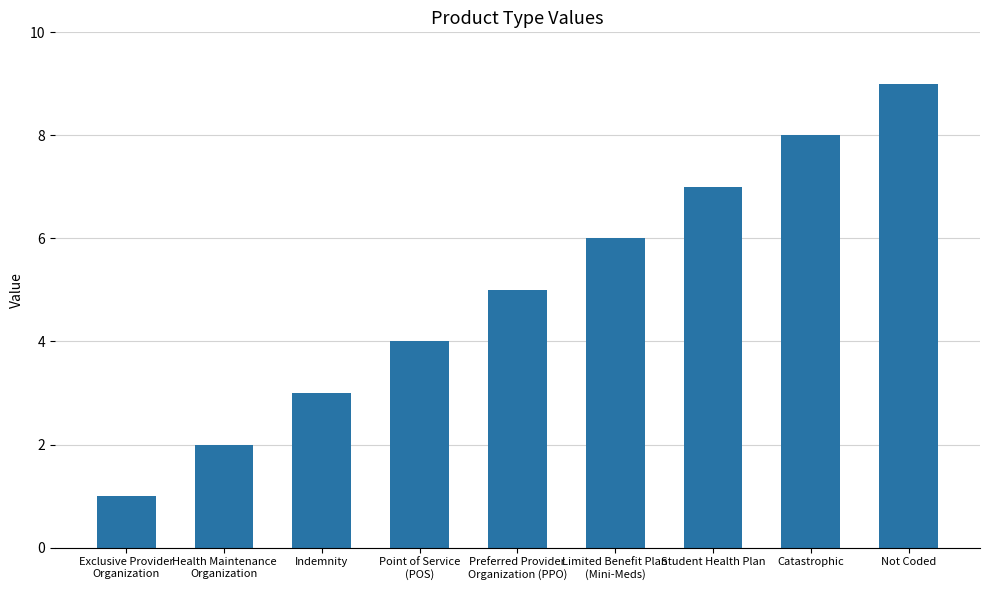

What is the approximate value at Point of Service
(POS)?

4